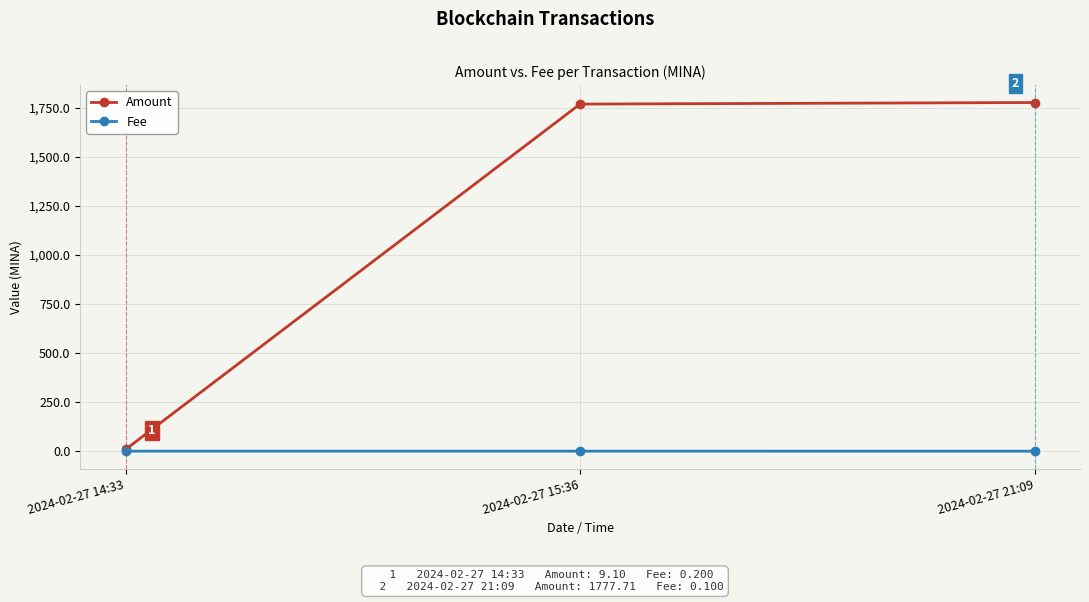

How many data points in Amount are above 1769?

2